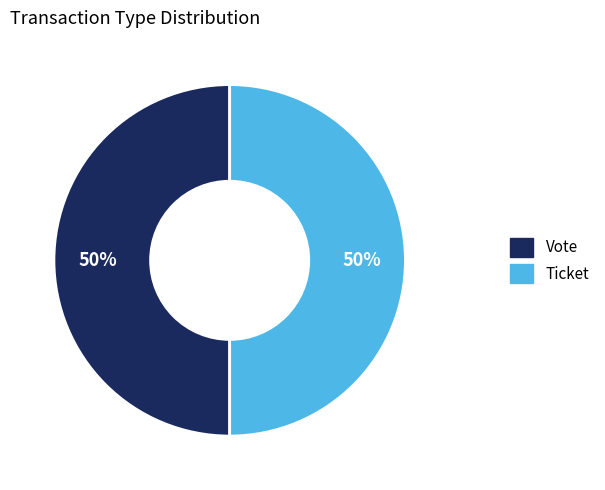

To the nearest percent, what is the average slice percentage?

50%